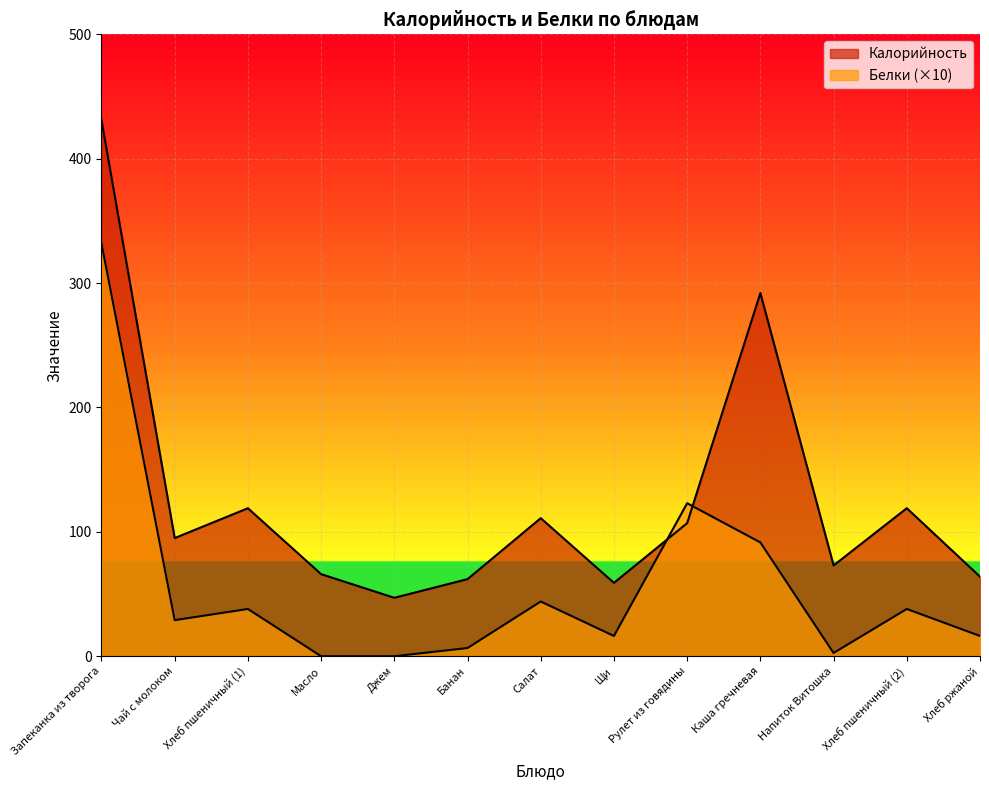

What is the greatest value displayed?

431.0